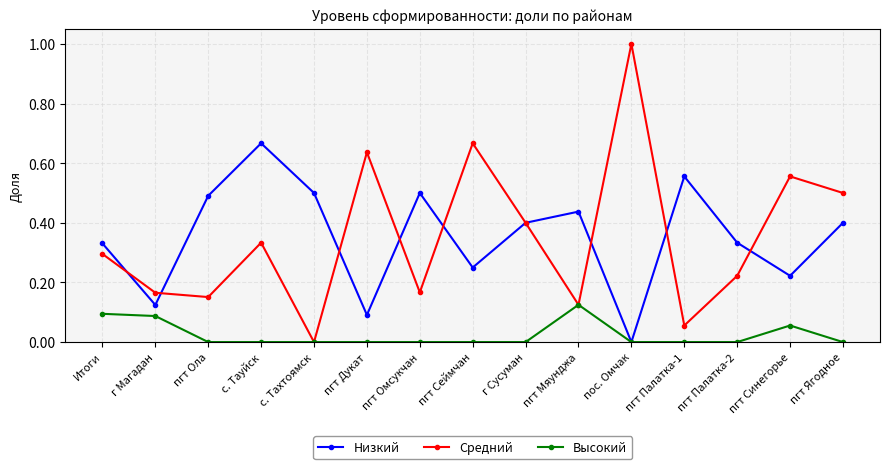

How many Высокий values are between 0 and 1?

15